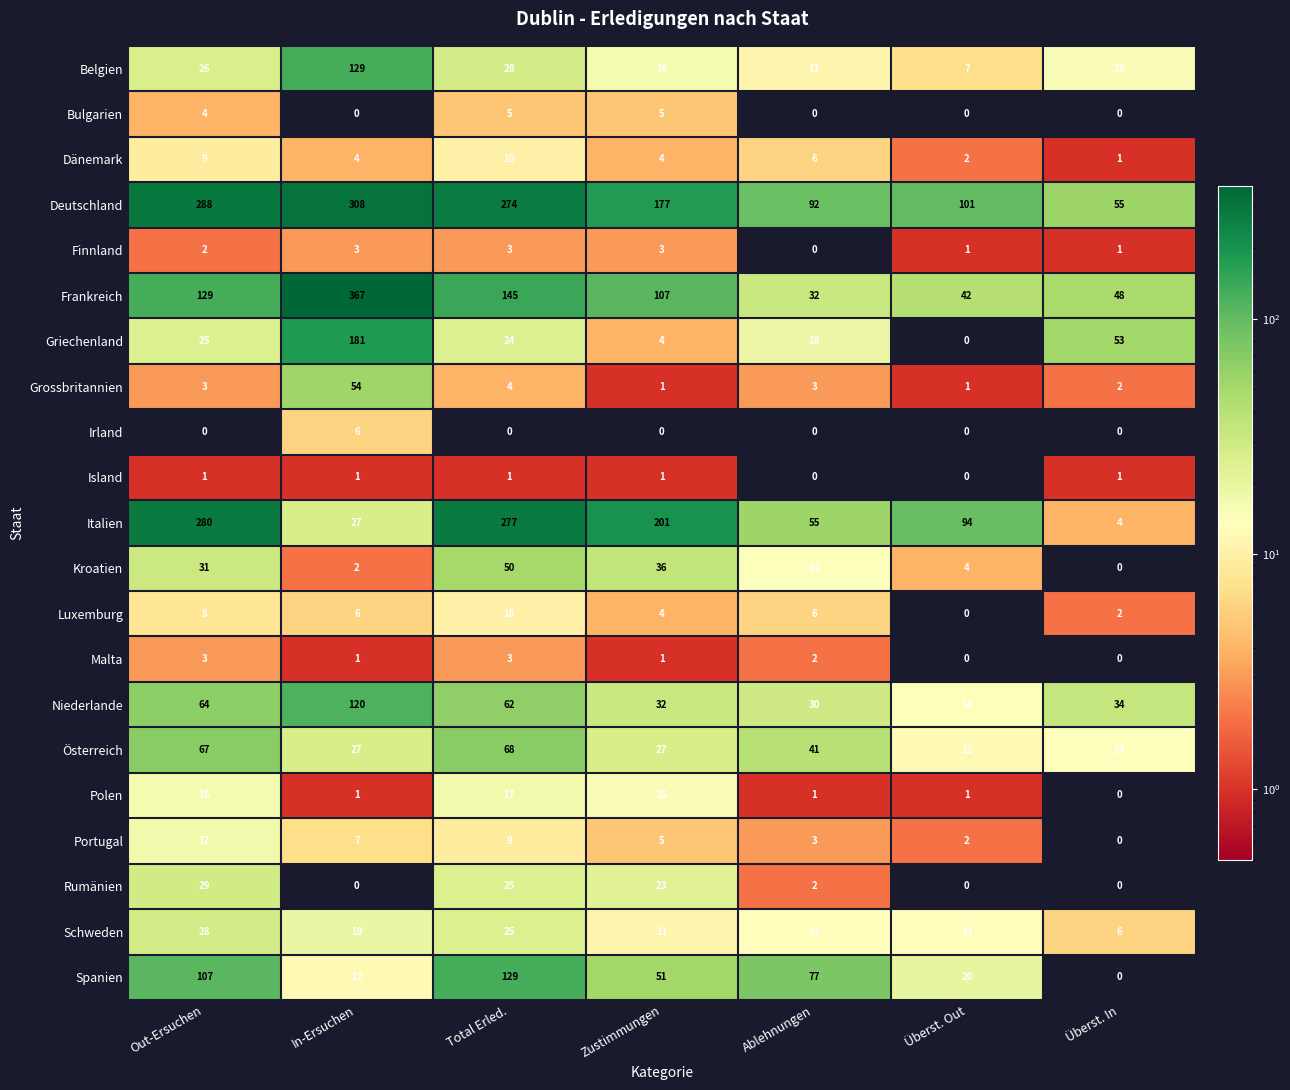

What is the difference between the Malta values at Überst. Out and Total Erled.?

3